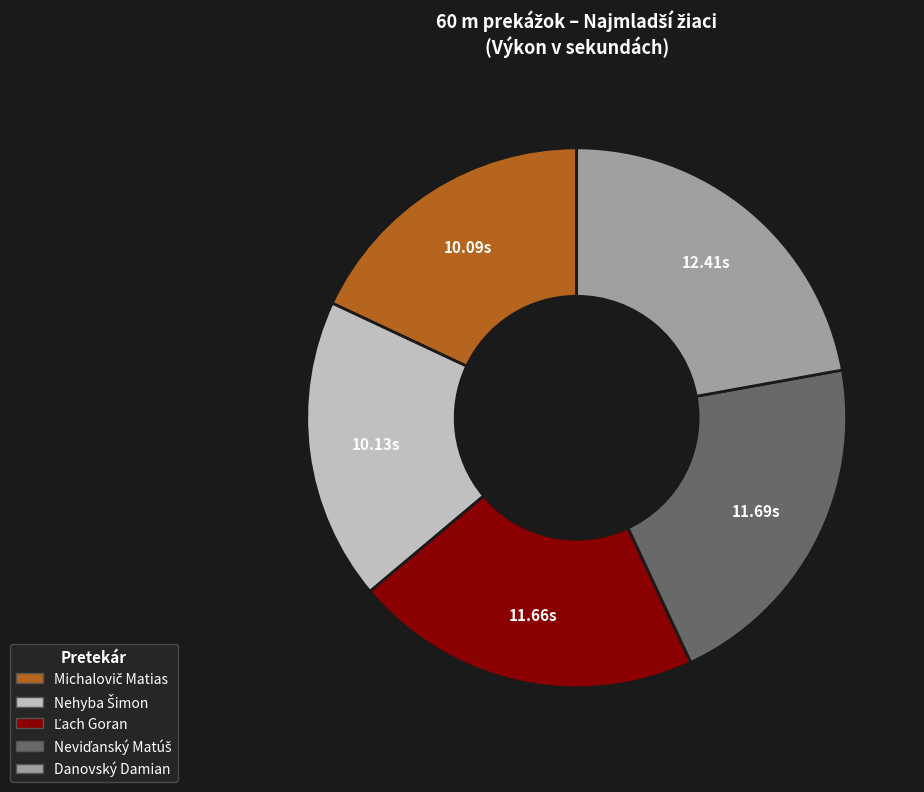

Is Danovský Damian the majority of the pie?

No